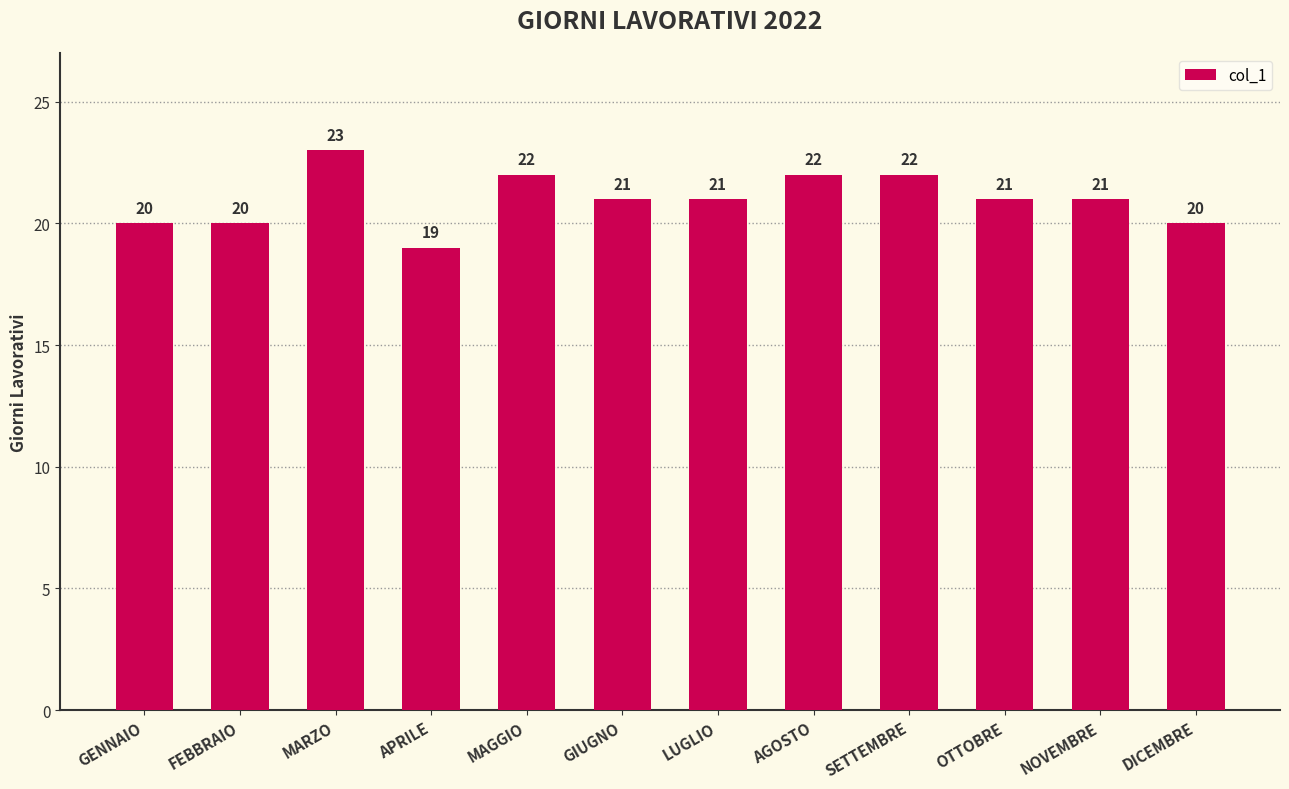

How many data points are less than 21?

4